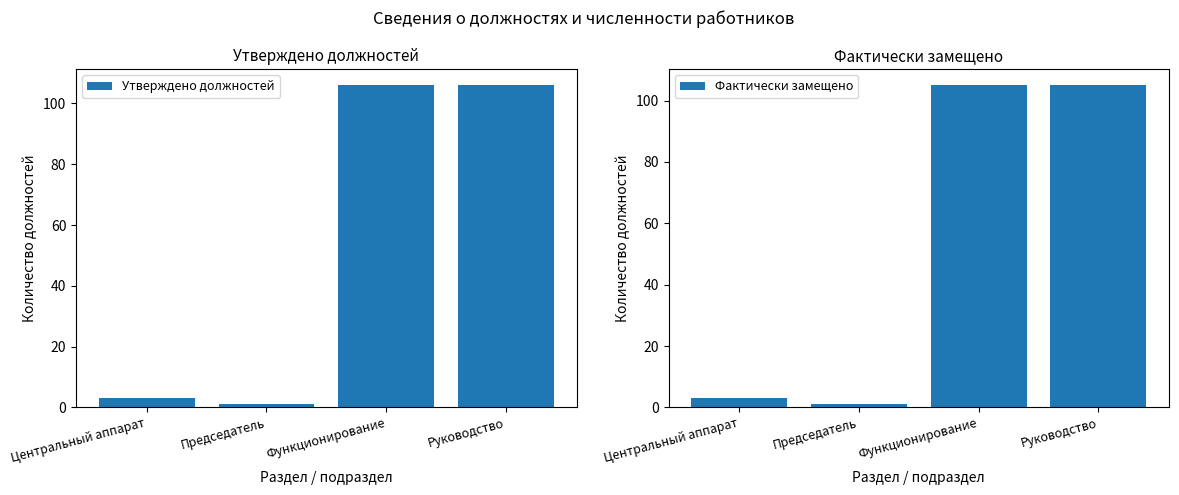

Between Руководство and Функционирование, which is larger?

Руководство